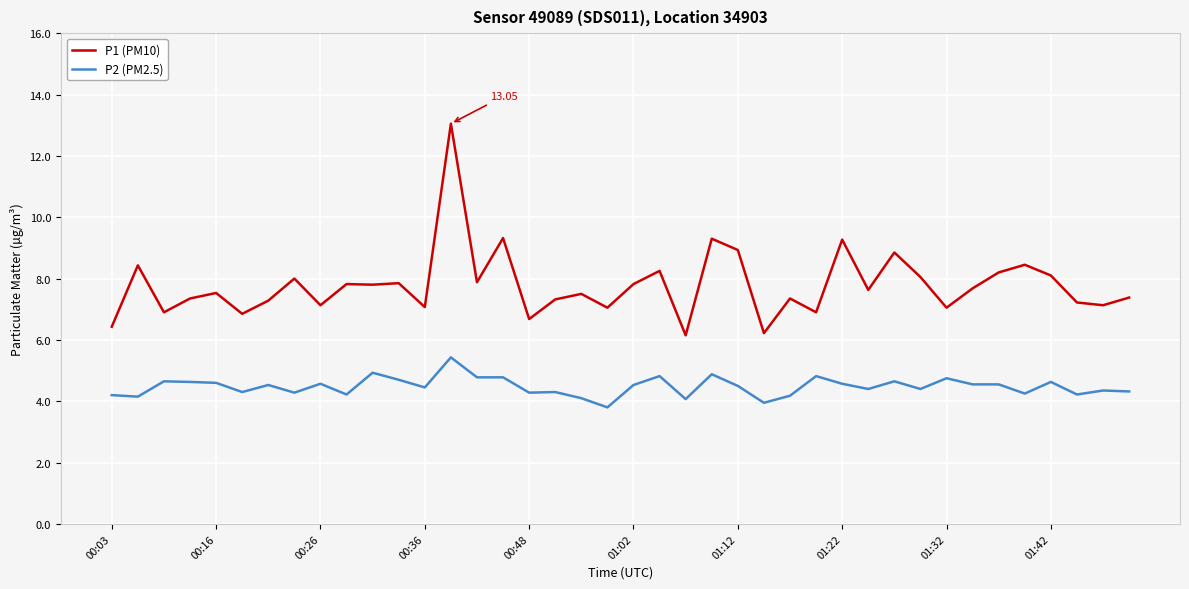

Which series has the largest total across all categories?

P1 (PM10)